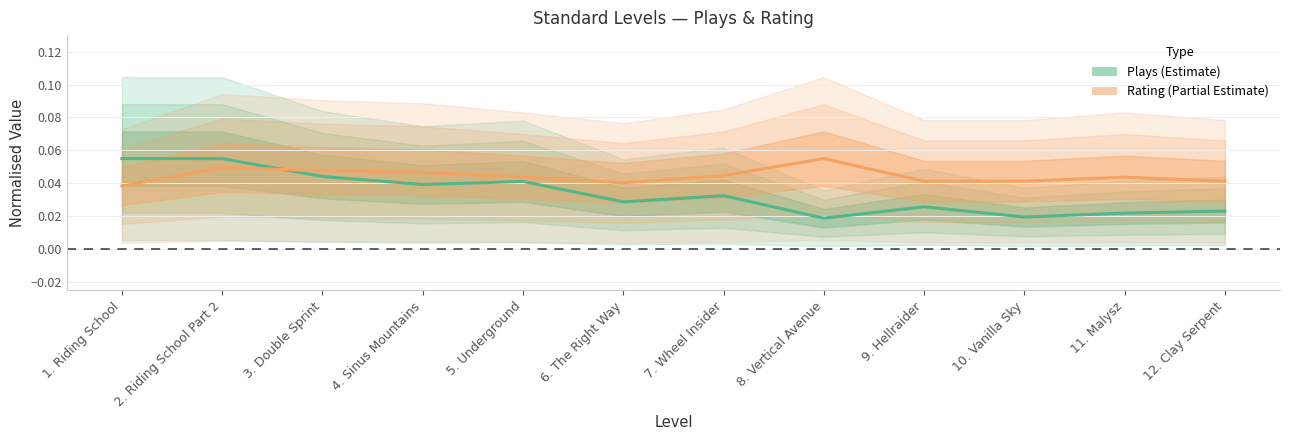

At which category does Plays (Estimate) reach its first local peak?

5. Underground